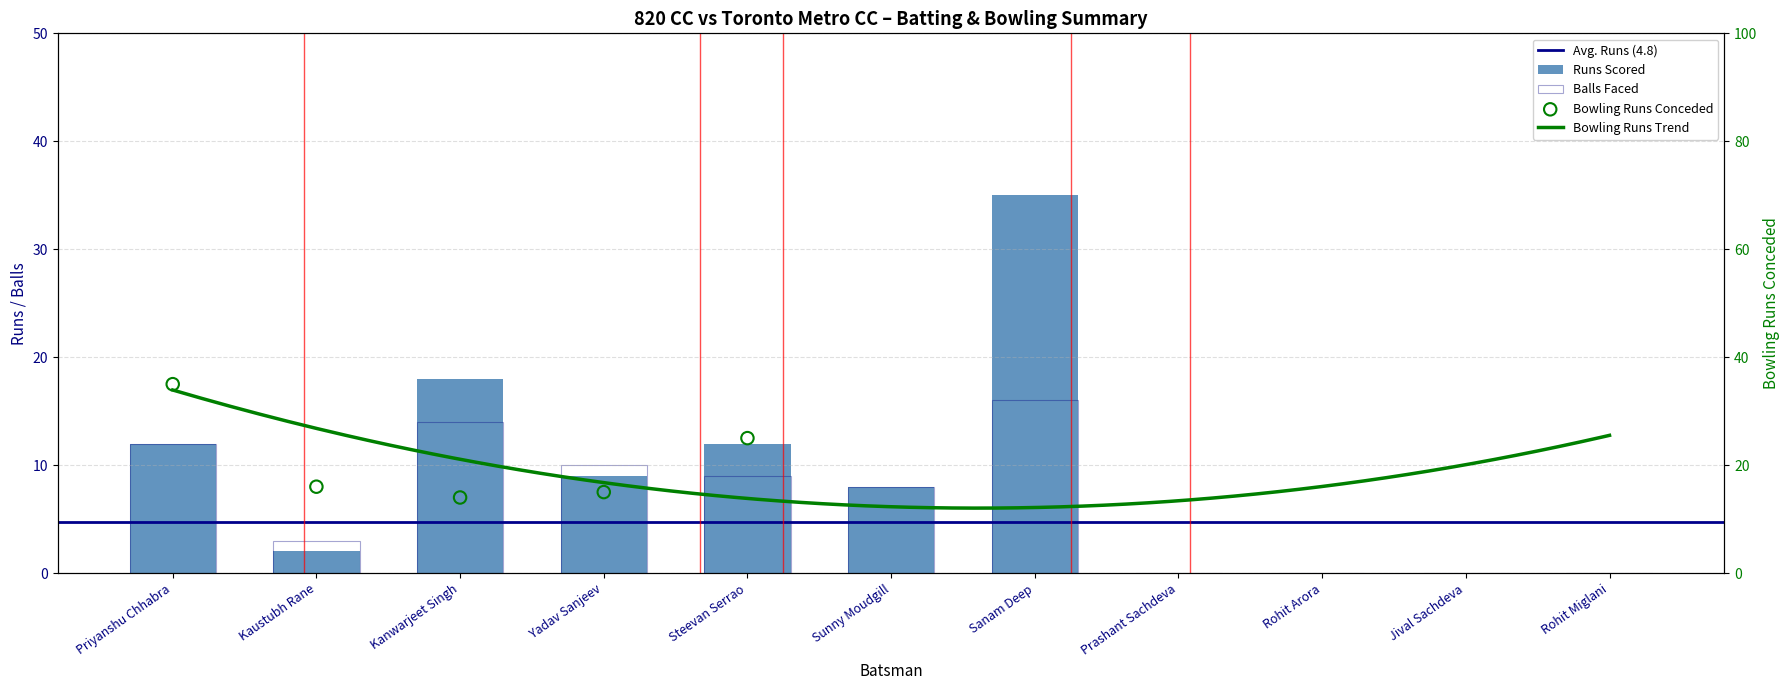

Which series reaches the maximum Y coordinate?

Runs